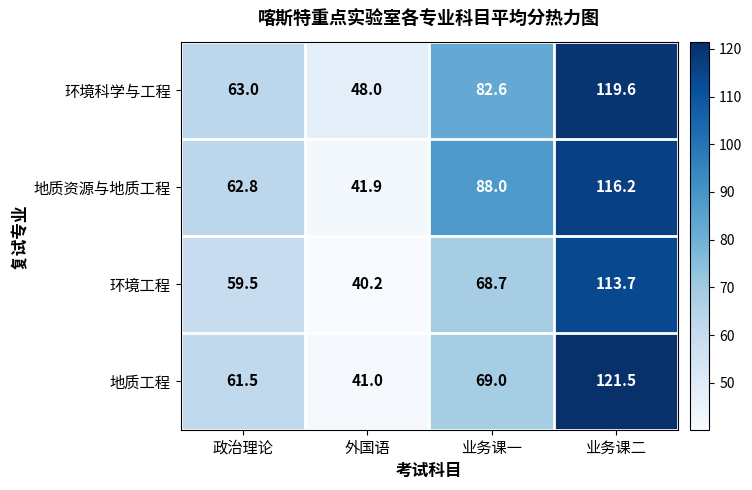

What is the total value across all series at 业务课一?

308.3